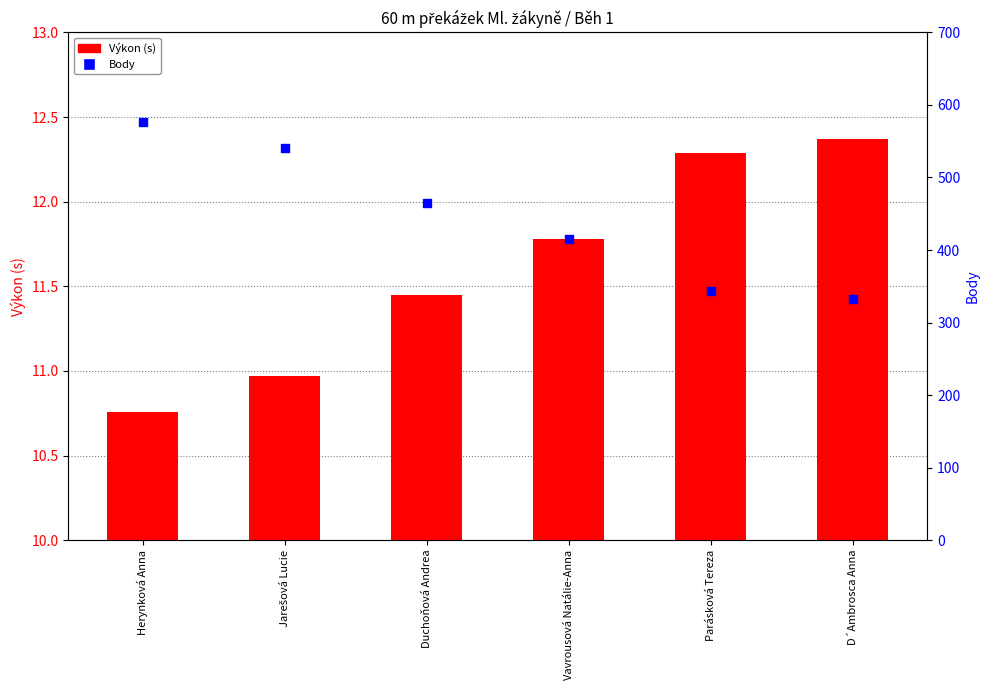

At how many categories does at least one series exceed 156?

6